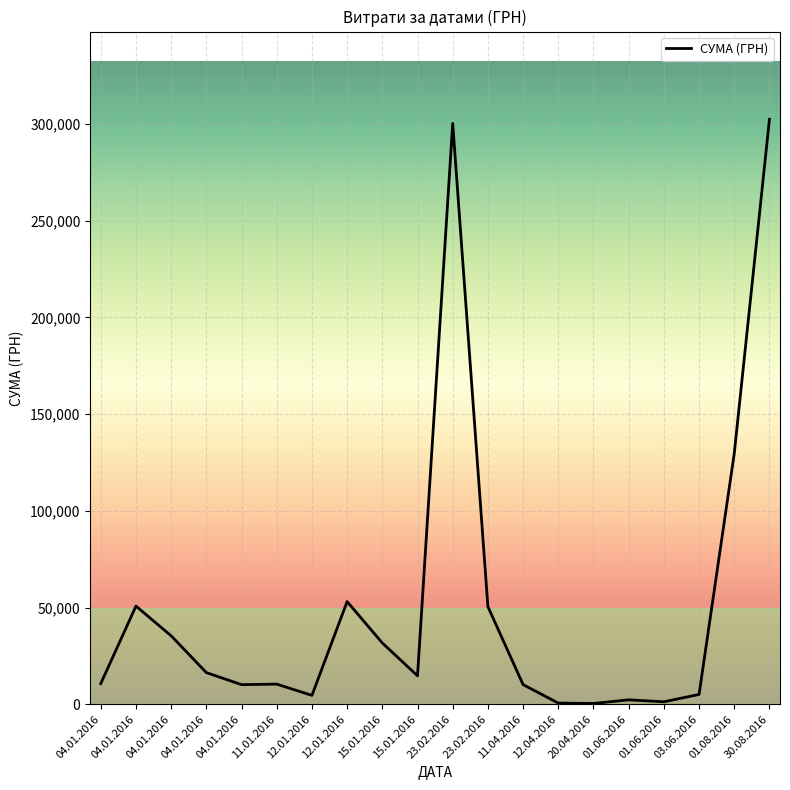

What is the sum of all values?

1040191.2